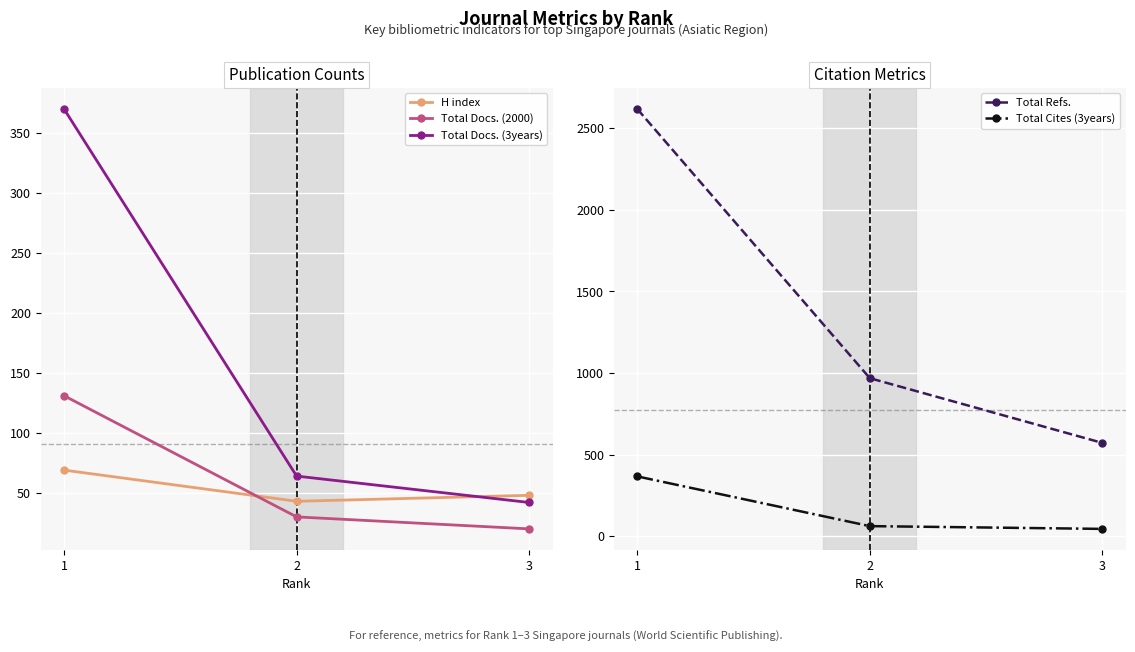

How many data points in Total Refs. are less than 968?

1